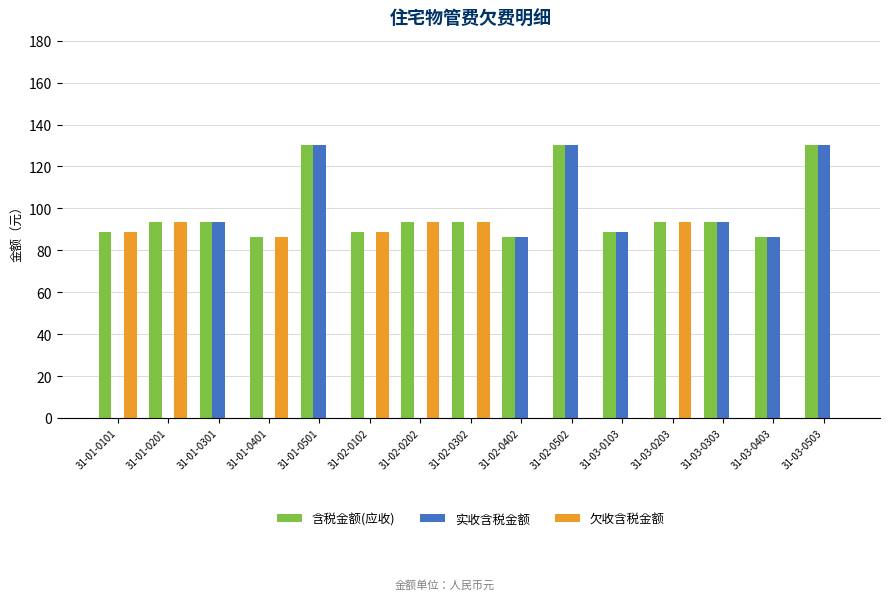

True or false: 实收含税金额 has a value of 0.0 at 31-01-0201.

True